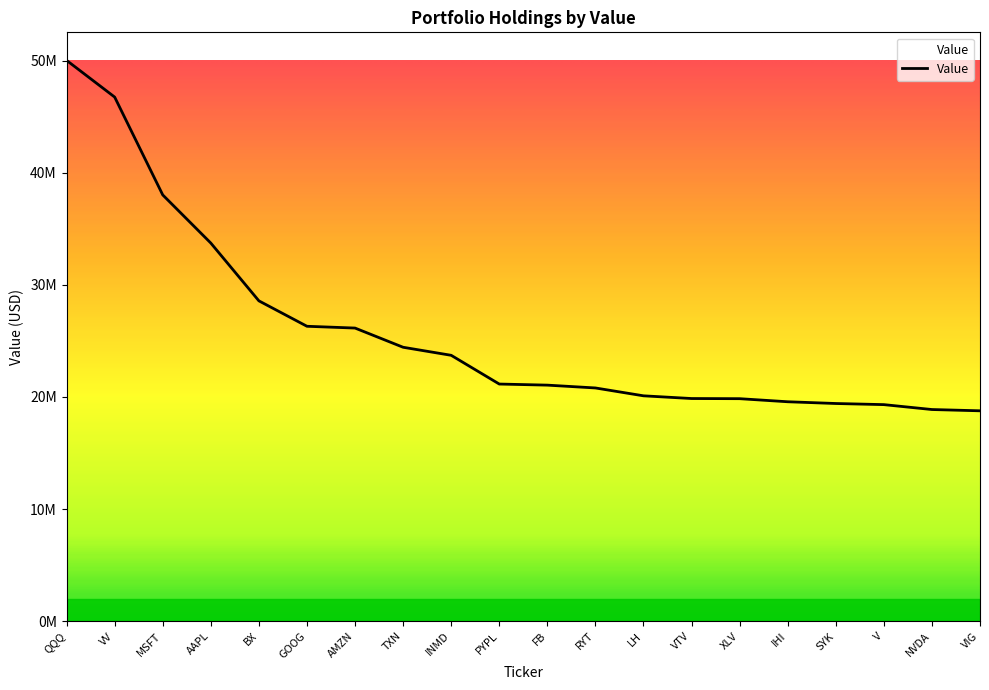

Is this an area chart (filled region under the line)?

Yes